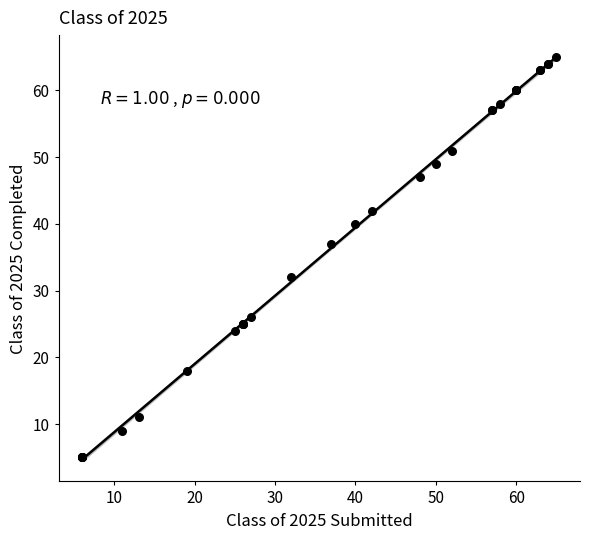

What Y value in the scatter plot is closest to 35?

37